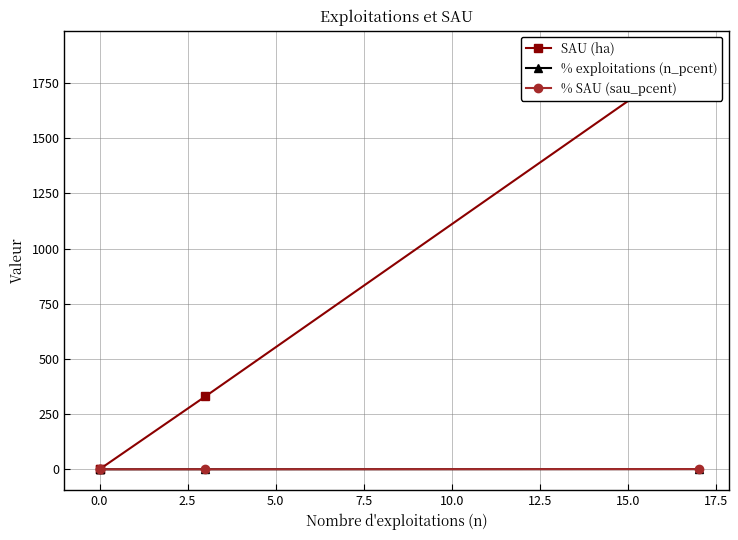

True or false: % exploitations (n_pcent) has more than 0 interior local peaks.

False